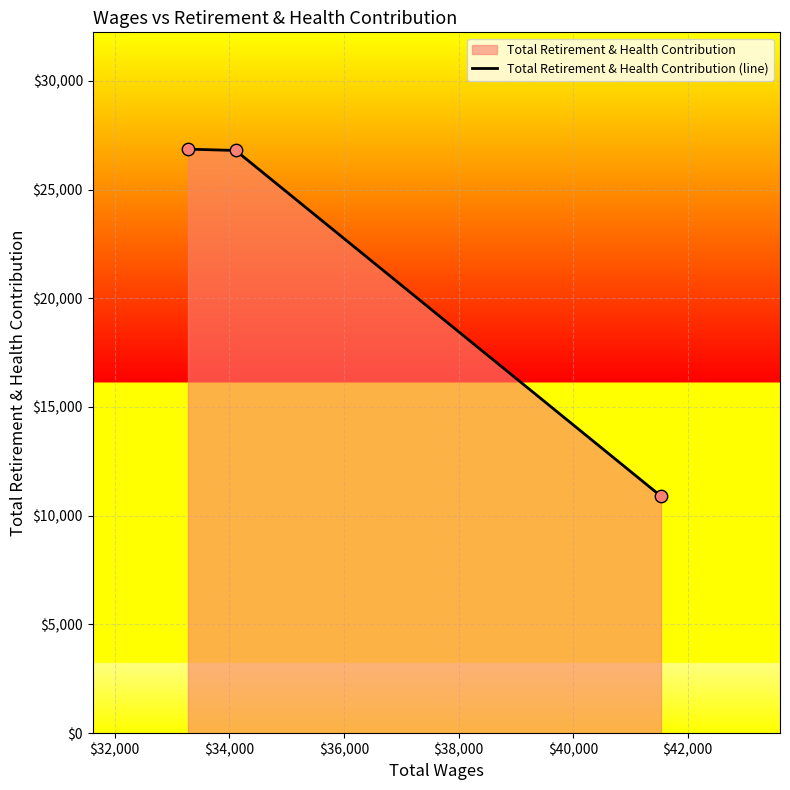

What is the maximum value shown in the chart?

26860